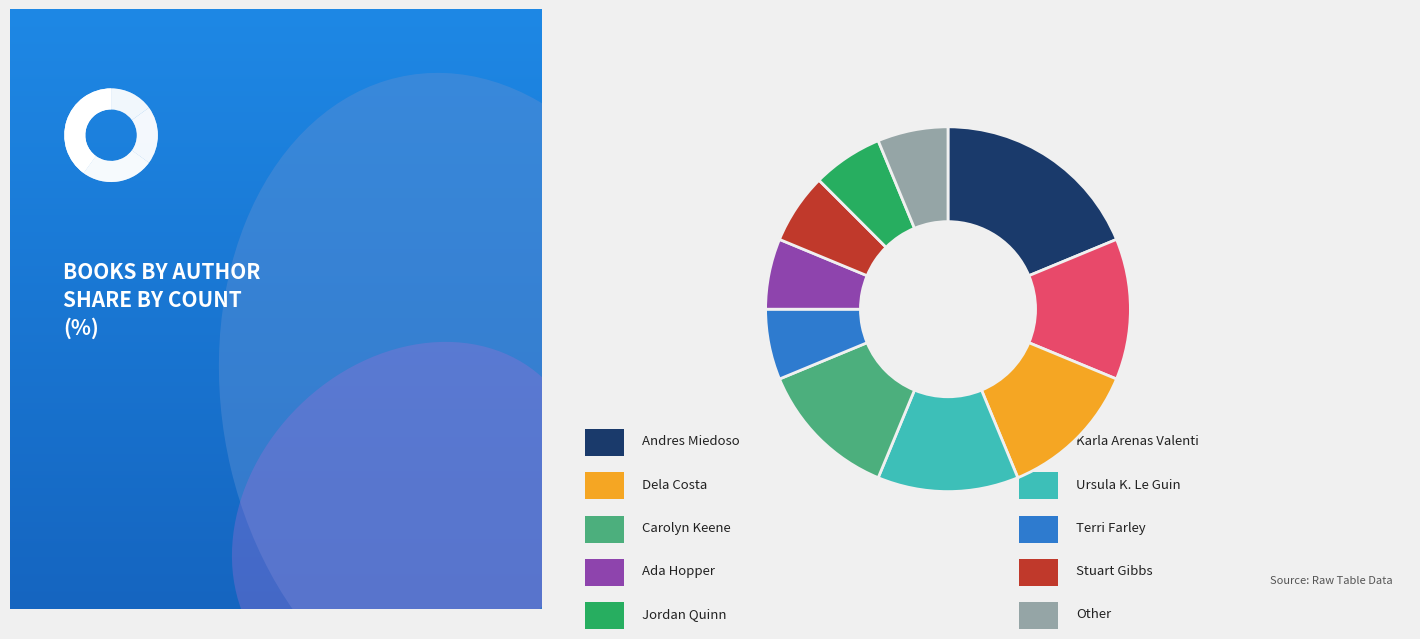

Does any single category account for the majority?

No